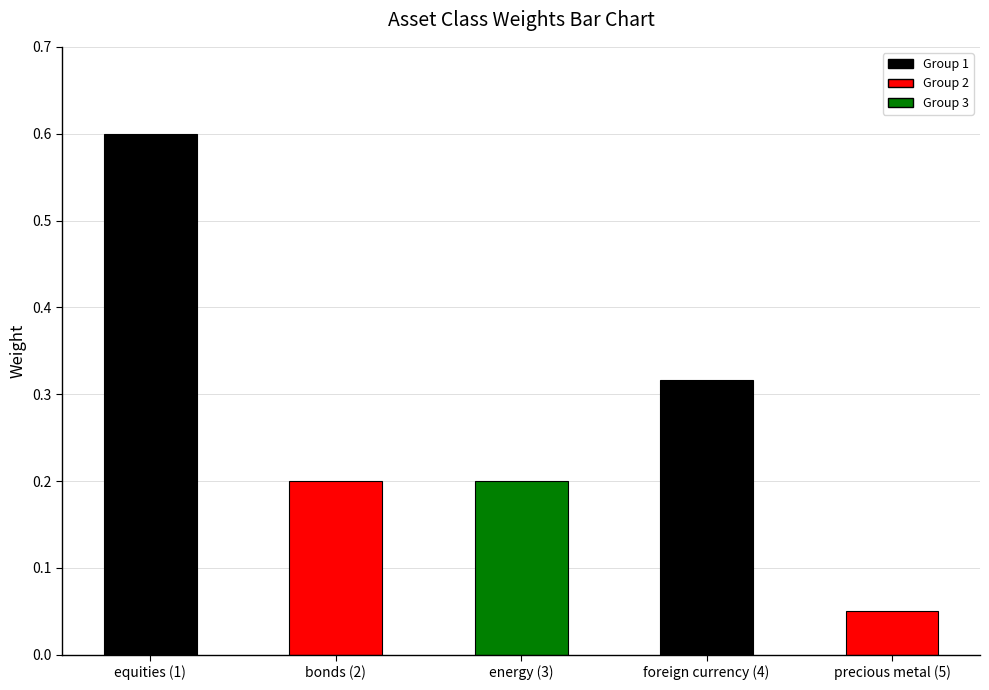

What is the change in value from equities (1) to bonds (2)?

-0.4